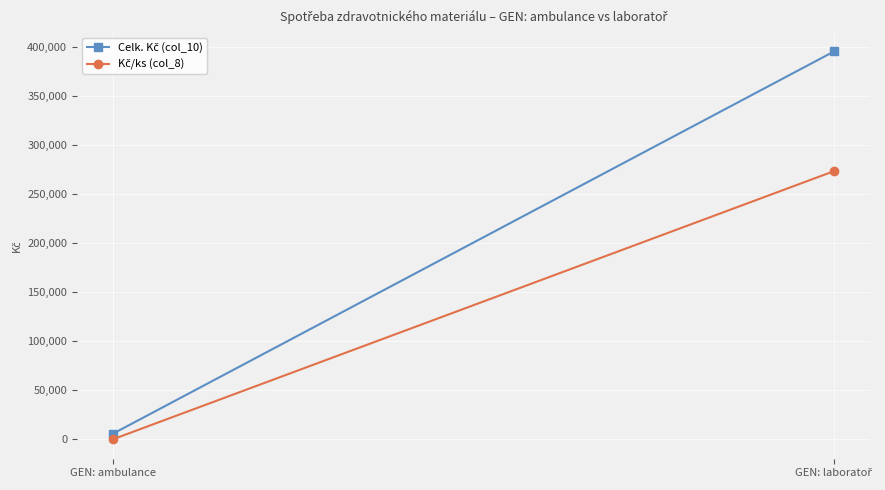

The value of Celk. Kč (col_10) at GEN: ambulance is 8889.4. True or false?

False